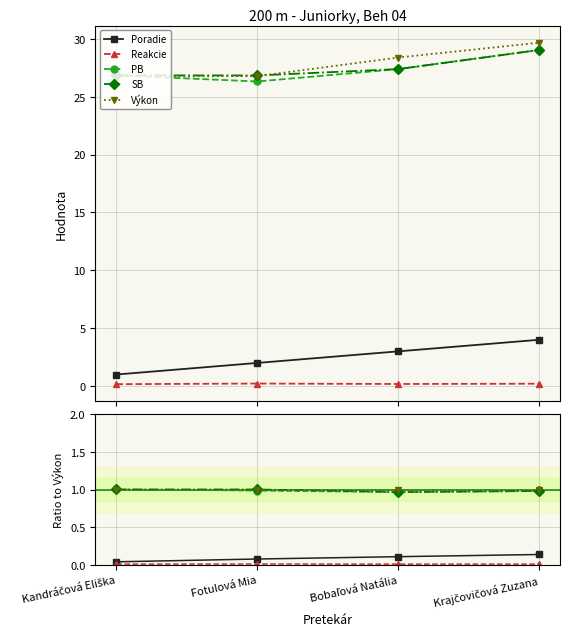

Which category has the highest value in the Poradie series?

Krajčovičová Zuzana